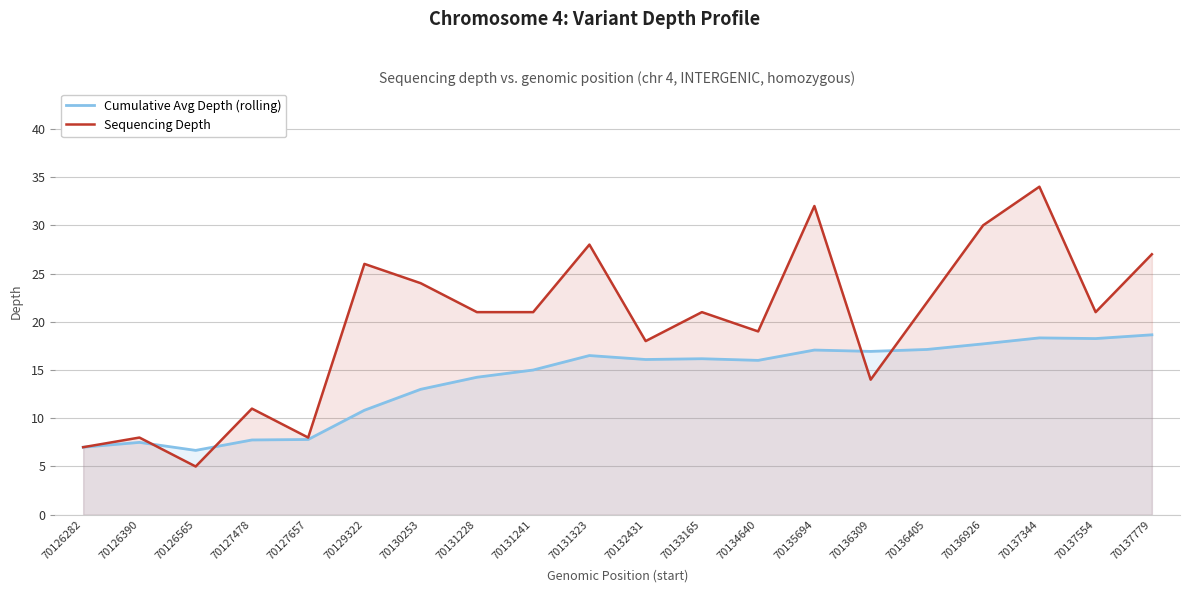

At how many categories does at least one series exceed 32?

1